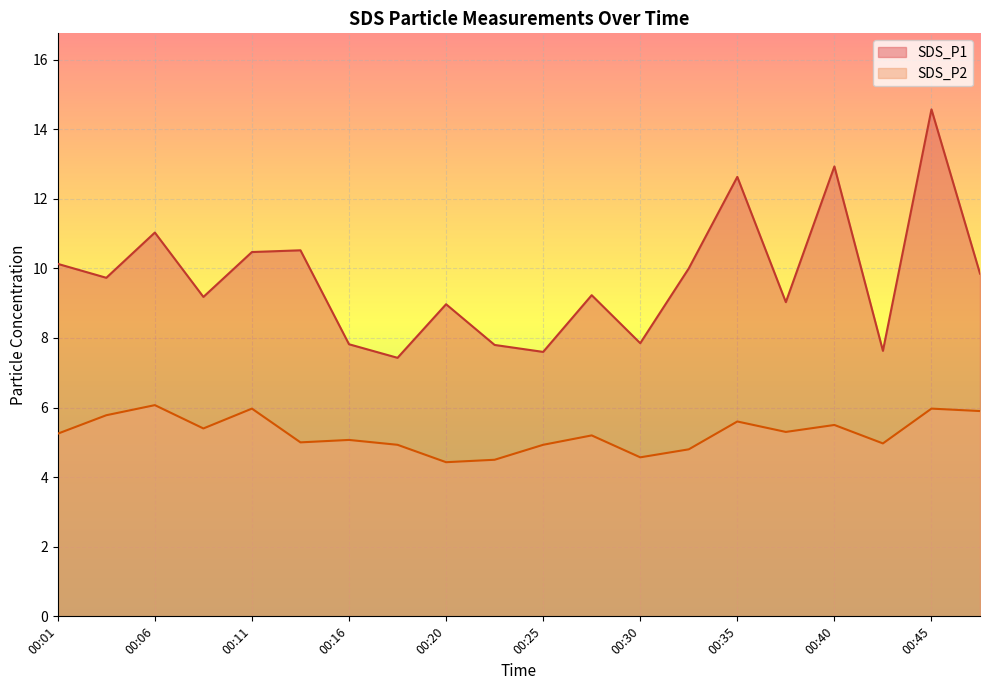

In SDS_P1, how many points are lower than both neighbors (excluding endpoints)?

7